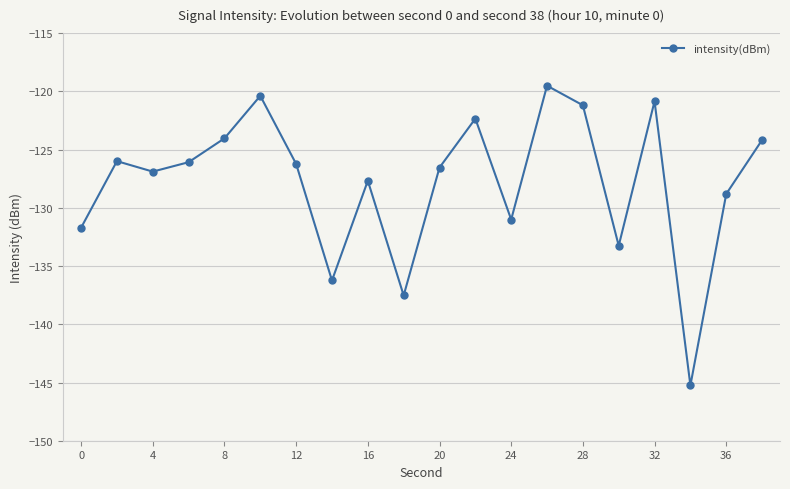

How many lines are shown in the chart?

1